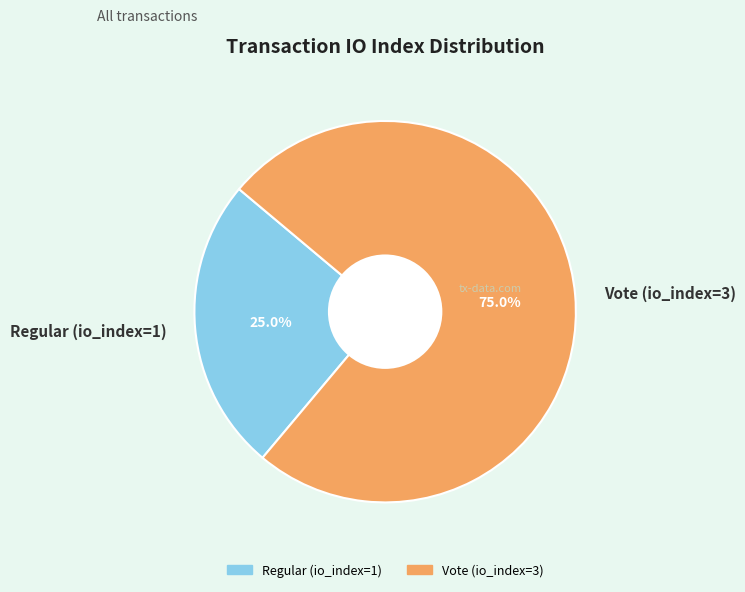

Which category has the biggest portion of the pie?

Vote (io_index=3)